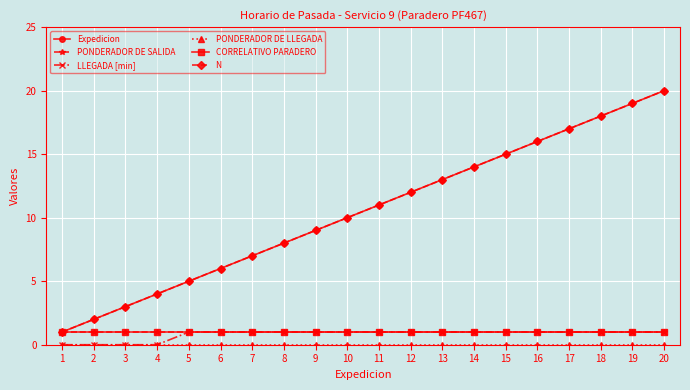

What is the sum of all CORRELATIVO PARADERO values?

20